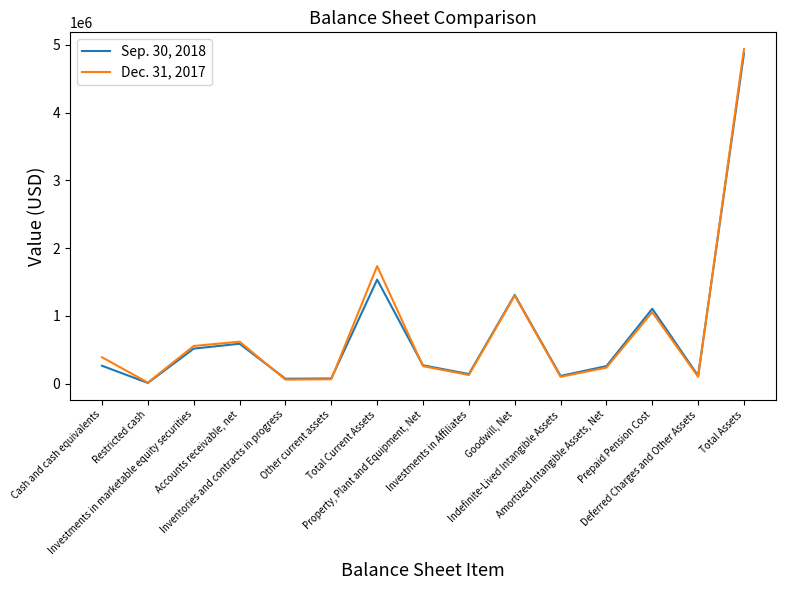

What is the maximum value shown in the chart?

4937823